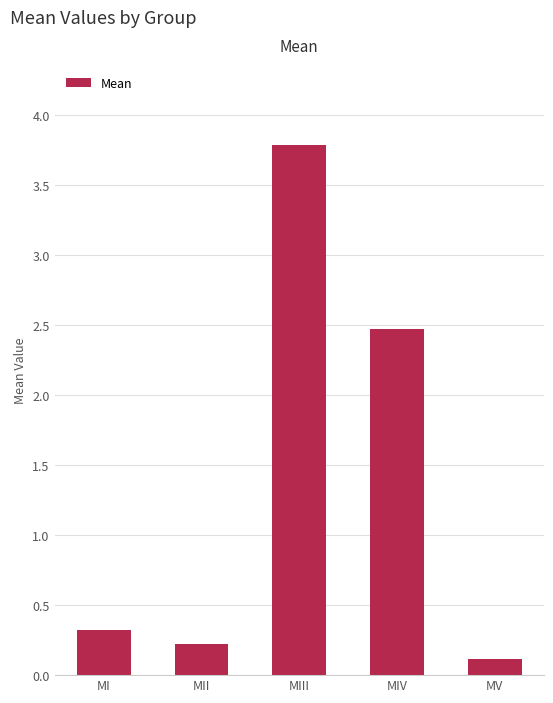

List the labels in order of value, smallest first.

MV, MII, MI, MIV, MIII